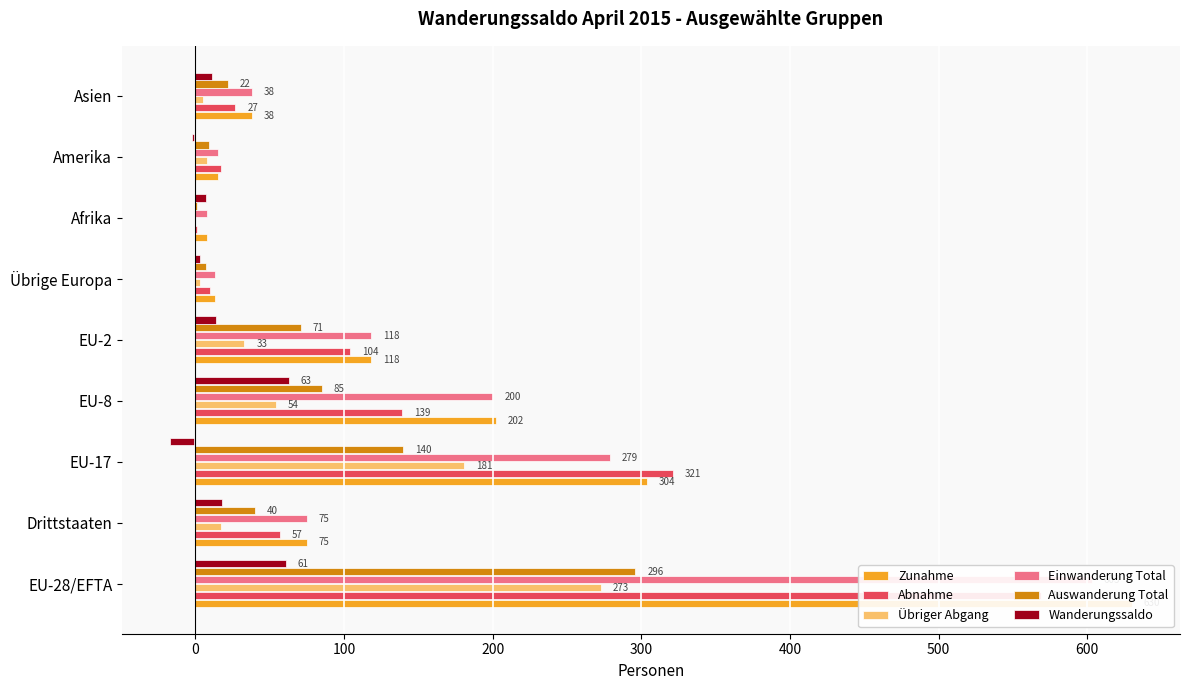

Does the chart contain any negative values?

Yes